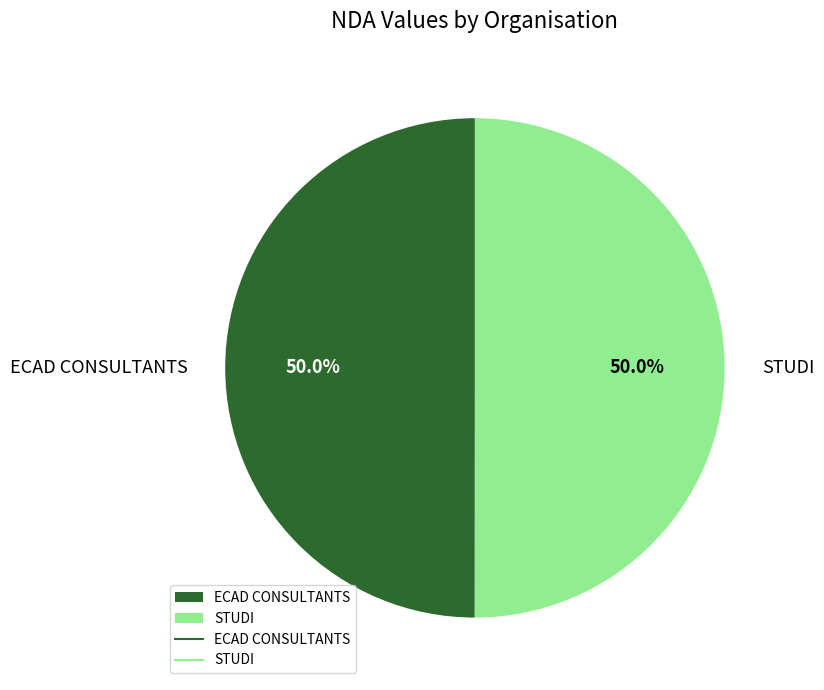

Is the sum of ECAD CONSULTANTS and STUDI greater than half?

Yes